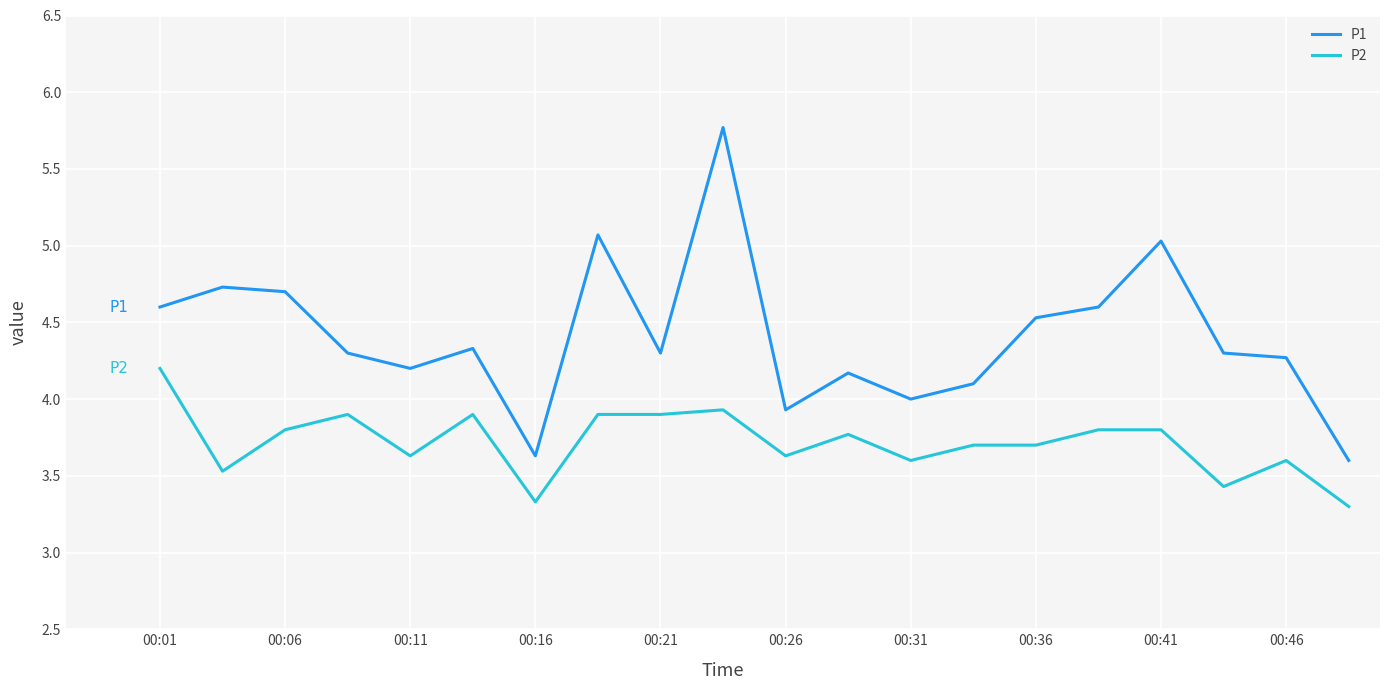

What is the difference between the maximum and minimum values in the P2 series?

0.9